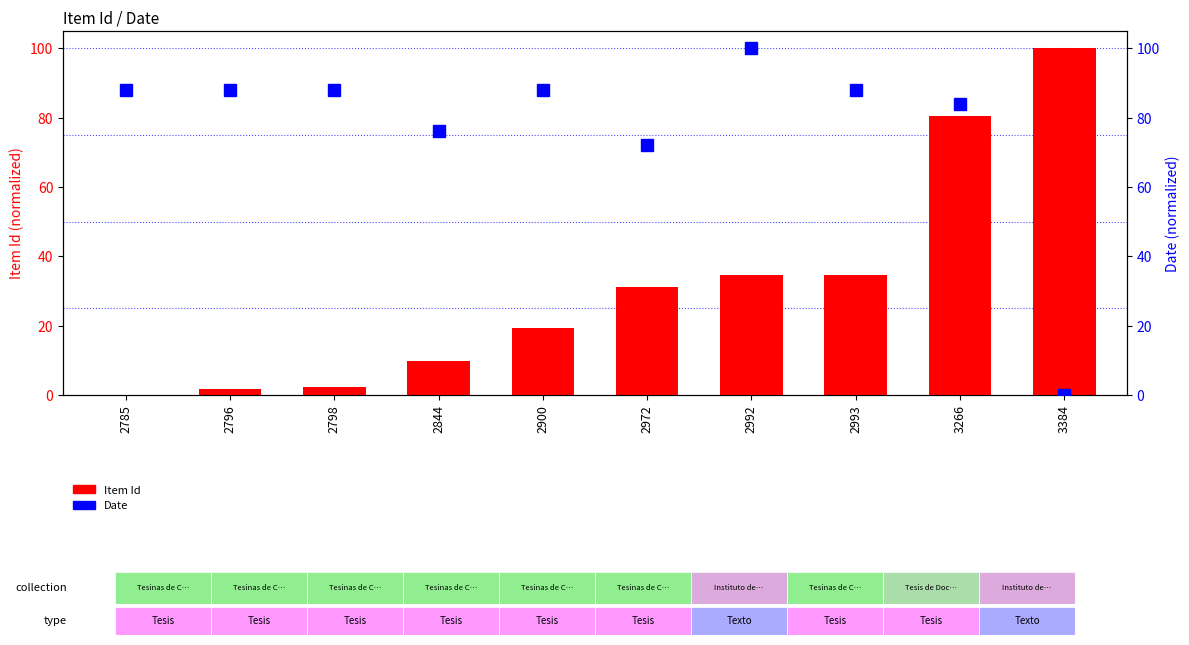

List the series in order of their peak value, lowest first.

Item Id, Date